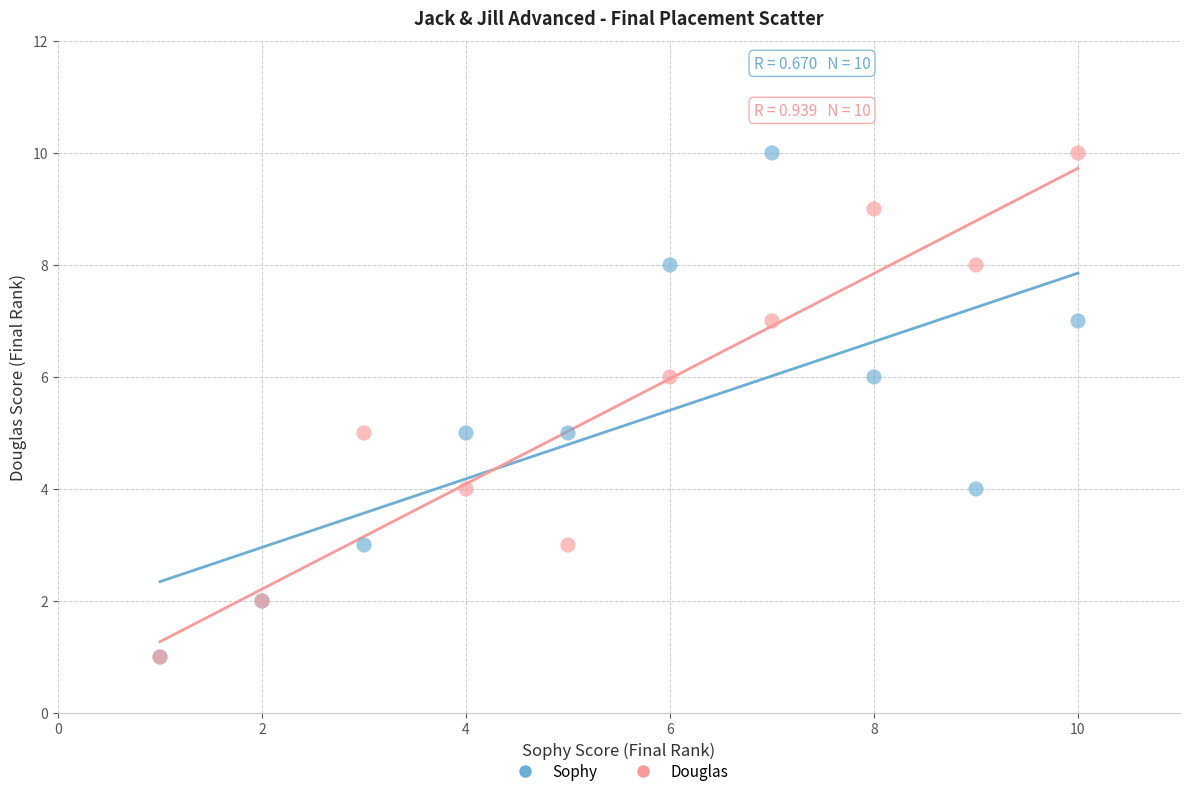

What are all the series names shown in the legend?

Sophy, Douglas